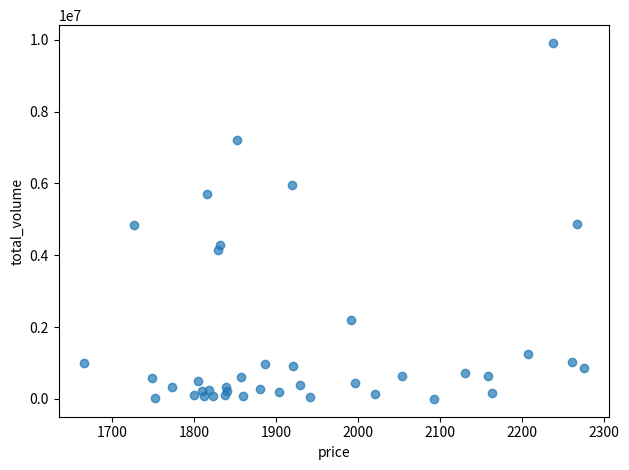

What is the range of Y values (max minus min)?

9912031.8